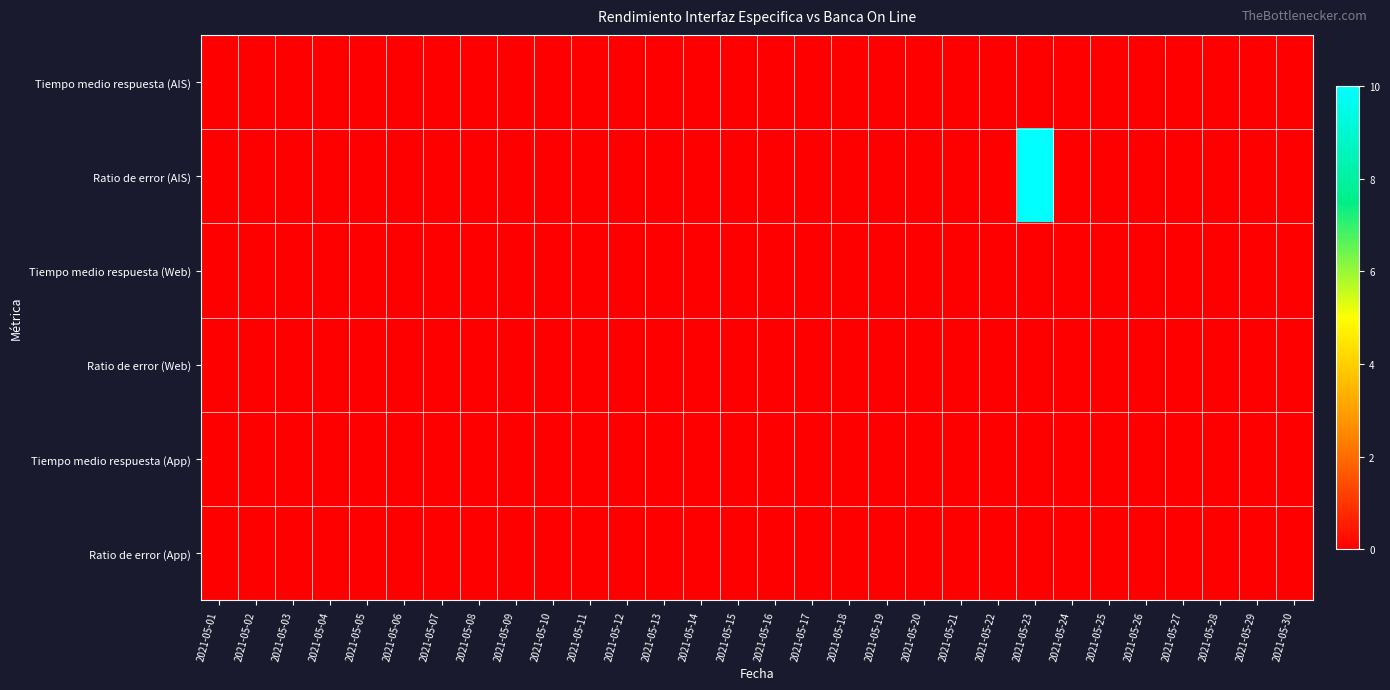

Reading left to right, extract all data points from this chart.

Tiempo medio respuesta (AIS): 2021-05-01=0	2021-05-02=0	2021-05-03=0	2021-05-04=0	2021-05-05=0	2021-05-06=0	2021-05-07=0	2021-05-08=0	2021-05-09=0	2021-05-10=0	2021-05-11=0	2021-05-12=0	2021-05-13=0	2021-05-14=0	2021-05-15=0	2021-05-16=0	2021-05-17=0	2021-05-18=0	2021-05-19=0	2021-05-20=0	2021-05-21=0	2021-05-22=0	2021-05-23=0	2021-05-24=0	2021-05-25=0	2021-05-26=0	2021-05-27=0	2021-05-28=0	2021-05-29=0	2021-05-30=0
Ratio de error (AIS): 2021-05-01=0	2021-05-02=0	2021-05-03=0	2021-05-04=0	2021-05-05=0	2021-05-06=0	2021-05-07=0	2021-05-08=0	2021-05-09=0	2021-05-10=0	2021-05-11=0	2021-05-12=0	2021-05-13=0	2021-05-14=0	2021-05-15=0	2021-05-16=0	2021-05-17=0	2021-05-18=0	2021-05-19=0	2021-05-20=0	2021-05-21=0	2021-05-22=0	2021-05-23=10	2021-05-24=0	2021-05-25=0	2021-05-26=0	2021-05-27=0	2021-05-28=0	2021-05-29=0	2021-05-30=0
Tiempo medio respuesta (Web): 2021-05-01=0	2021-05-02=0	2021-05-03=0	2021-05-04=0	2021-05-05=0	2021-05-06=0	2021-05-07=0	2021-05-08=0	2021-05-09=0	2021-05-10=0	2021-05-11=0	2021-05-12=0	2021-05-13=0	2021-05-14=0	2021-05-15=0	2021-05-16=0	2021-05-17=0	2021-05-18=0	2021-05-19=0	2021-05-20=0	2021-05-21=0	2021-05-22=0	2021-05-23=0	2021-05-24=0	2021-05-25=0	2021-05-26=0	2021-05-27=0	2021-05-28=0	2021-05-29=0	2021-05-30=0
Ratio de error (Web): 2021-05-01=0	2021-05-02=0	2021-05-03=0	2021-05-04=0	2021-05-05=0	2021-05-06=0	2021-05-07=0	2021-05-08=0	2021-05-09=0	2021-05-10=0	2021-05-11=0	2021-05-12=0	2021-05-13=0	2021-05-14=0	2021-05-15=0	2021-05-16=0	2021-05-17=0	2021-05-18=0	2021-05-19=0	2021-05-20=0	2021-05-21=0	2021-05-22=0	2021-05-23=0	2021-05-24=0	2021-05-25=0	2021-05-26=0	2021-05-27=0	2021-05-28=0	2021-05-29=0	2021-05-30=0
Tiempo medio respuesta (App): 2021-05-01=0	2021-05-02=0	2021-05-03=0	2021-05-04=0	2021-05-05=0	2021-05-06=0	2021-05-07=0	2021-05-08=0	2021-05-09=0	2021-05-10=0	2021-05-11=0	2021-05-12=0	2021-05-13=0	2021-05-14=0	2021-05-15=0	2021-05-16=0	2021-05-17=0	2021-05-18=0	2021-05-19=0	2021-05-20=0	2021-05-21=0	2021-05-22=0	2021-05-23=0	2021-05-24=0	2021-05-25=0	2021-05-26=0	2021-05-27=0	2021-05-28=0	2021-05-29=0	2021-05-30=0
Ratio de error (App): 2021-05-01=0	2021-05-02=0	2021-05-03=0	2021-05-04=0	2021-05-05=0	2021-05-06=0	2021-05-07=0	2021-05-08=0	2021-05-09=0	2021-05-10=0	2021-05-11=0	2021-05-12=0	2021-05-13=0	2021-05-14=0	2021-05-15=0	2021-05-16=0	2021-05-17=0	2021-05-18=0	2021-05-19=0	2021-05-20=0	2021-05-21=0	2021-05-22=0	2021-05-23=0	2021-05-24=0	2021-05-25=0	2021-05-26=0	2021-05-27=0	2021-05-28=0	2021-05-29=0	2021-05-30=0